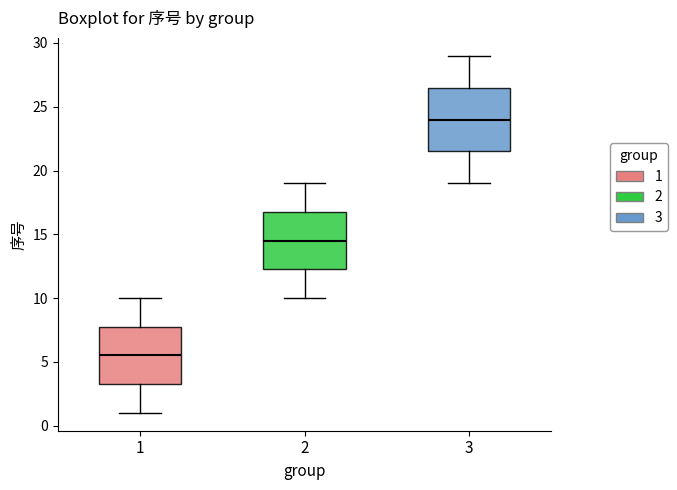

Reading left to right, transcribe this box plot: for each box, give where its median line is, the range the box spans, and where its two whiskers end, as read against the y-axis. The values are not printed on the chart, so give them approximately, as read against the axis.

1: median 5.5, box 3.5 to 8.0, whiskers 1.0 to 10.0
2: median 14.5, box 12.5 to 17.0, whiskers 10.0 to 19.0
3: median 24.0, box 21.5 to 26.5, whiskers 19.0 to 29.0